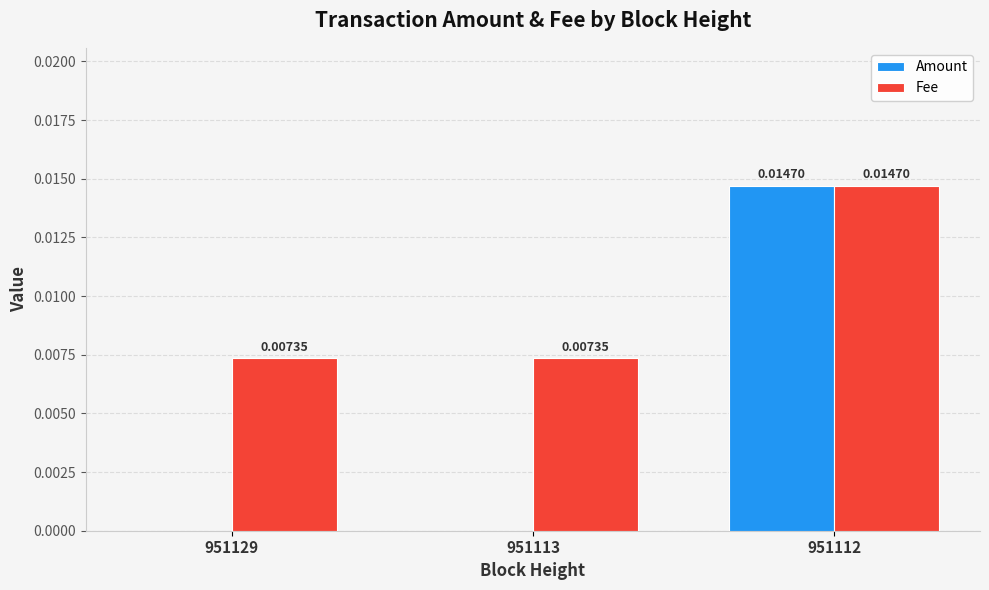

At which category is the sum across all series the highest?

951112